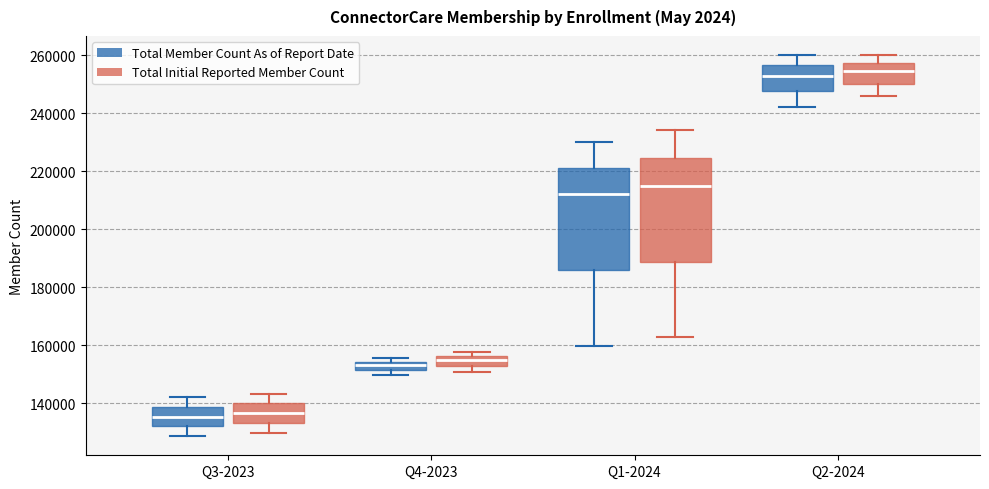

Where is the lower edge of the box for Q1-2024 (Total Member Count As of Report Date) on the y-axis? The values are not printed on the chart, so give them approximately, as read against the axis.

186000